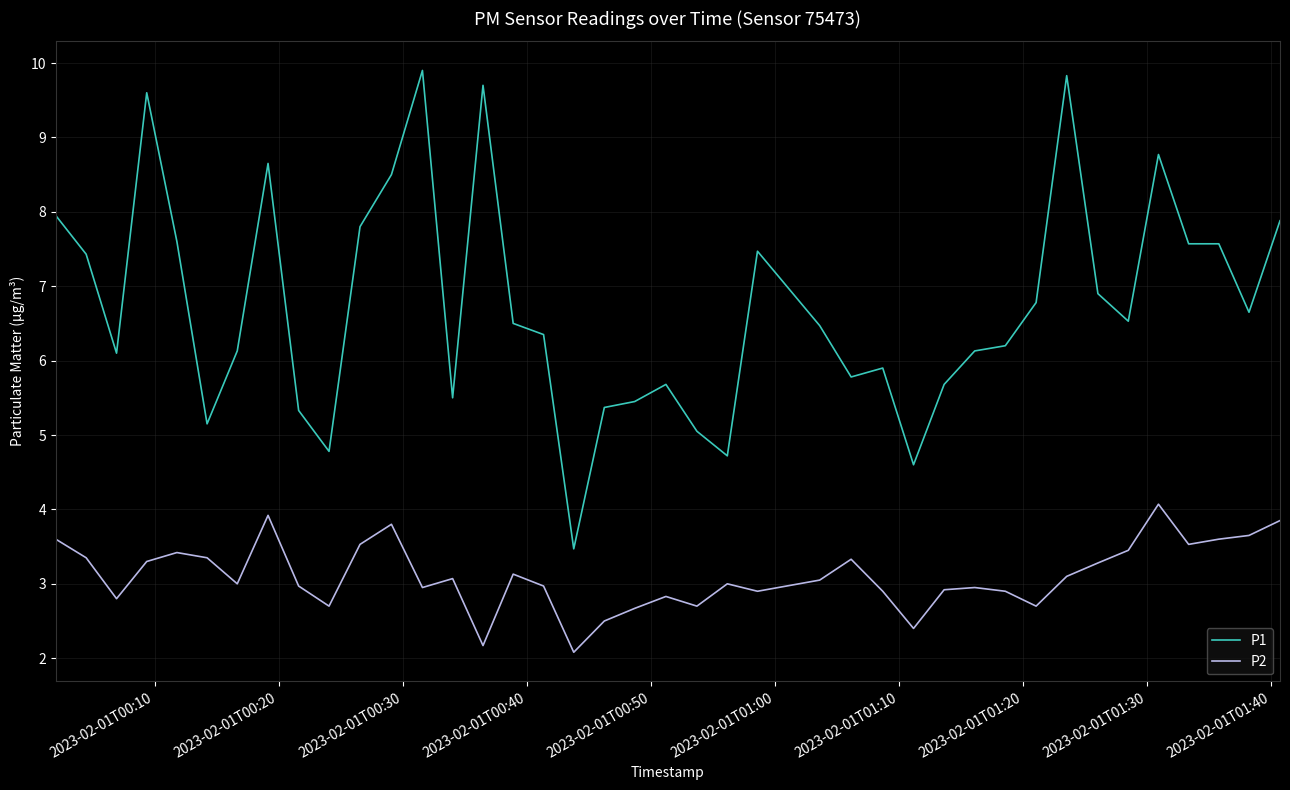

List the series in order of their peak value, lowest first.

P2, P1